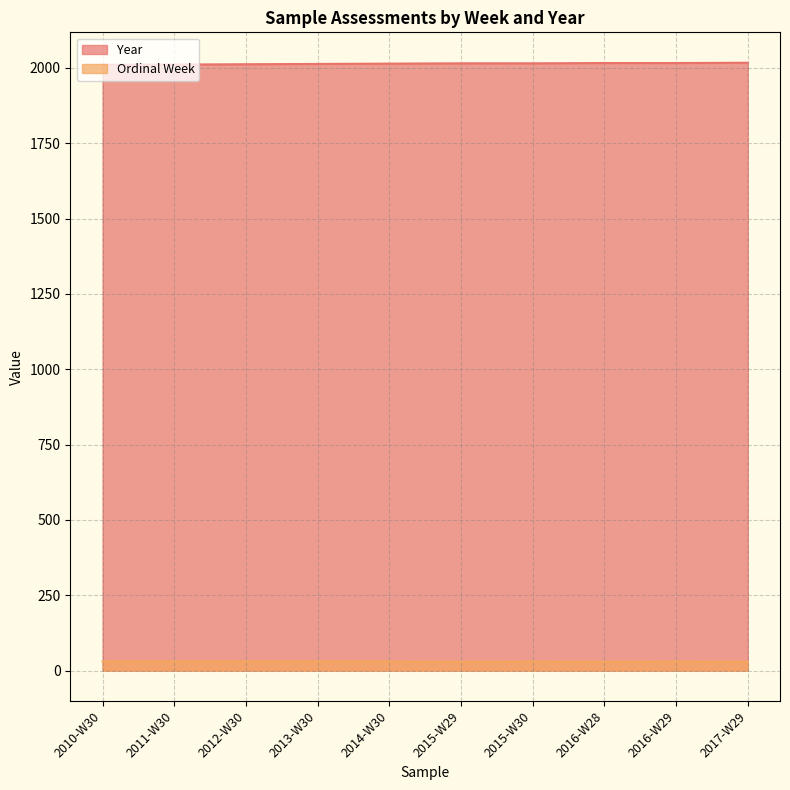

What is the spread (max minus min) of values at 2014-W30?

1984